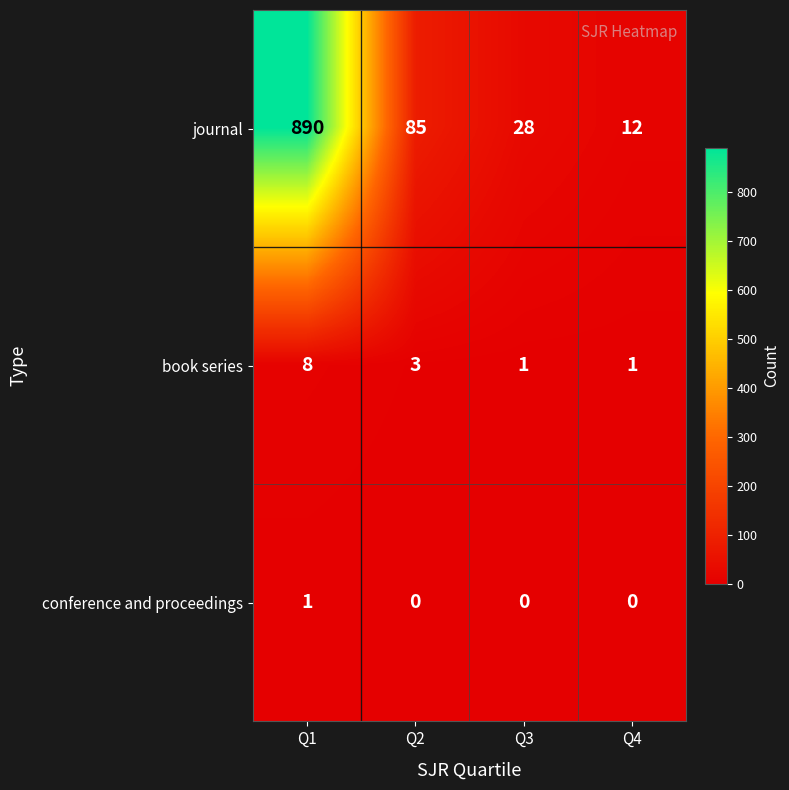

Reading left to right, extract all data points from this chart.

journal: Q1=890	Q2=85	Q3=28	Q4=12
book series: Q1=8	Q2=3	Q3=1	Q4=1
conference and proceedings: Q1=1	Q2=0	Q3=0	Q4=0